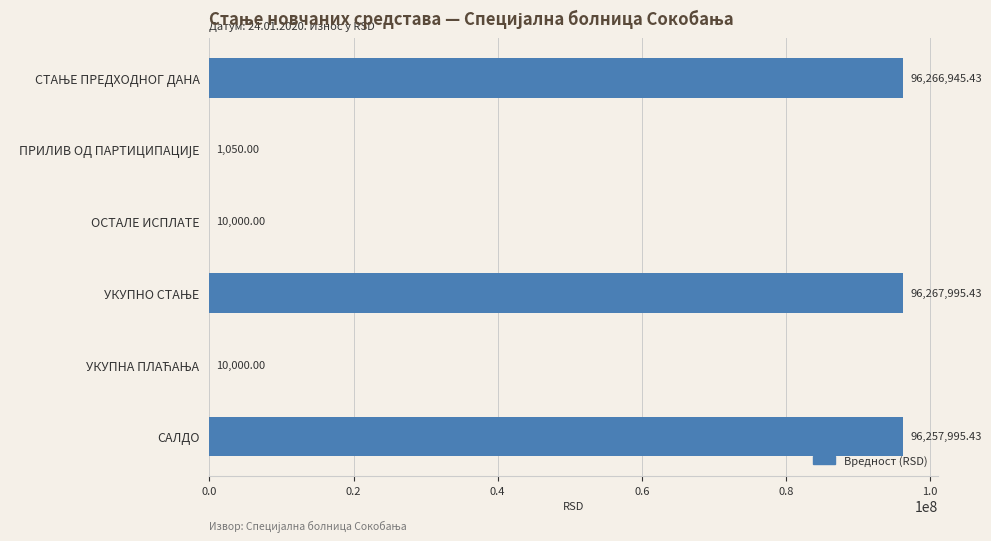

At which label is the value closest to 48134522?

САЛДО